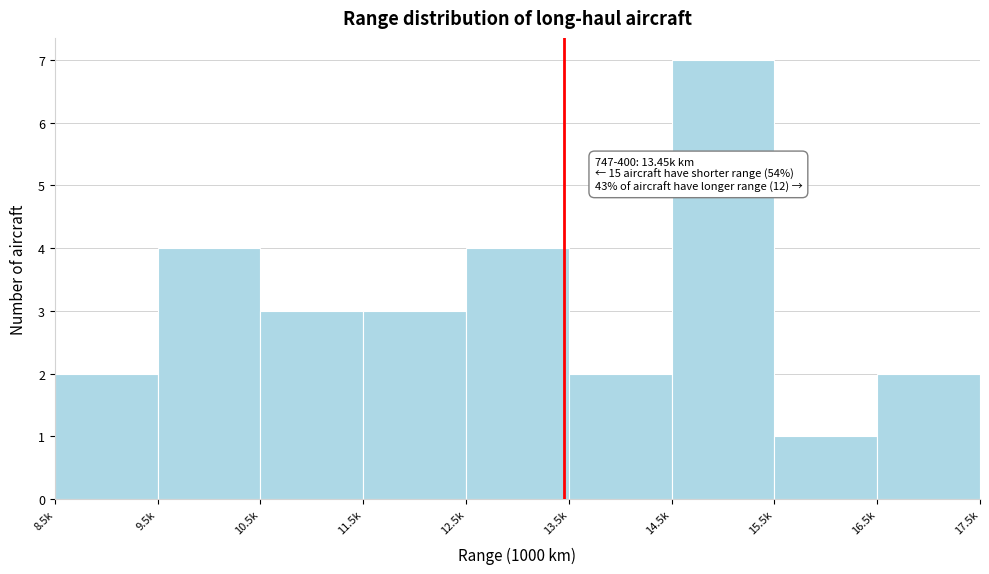

Reading right to left, transcribe all the data shown in this chart.

2	1	7	2	4	3	3	4	2